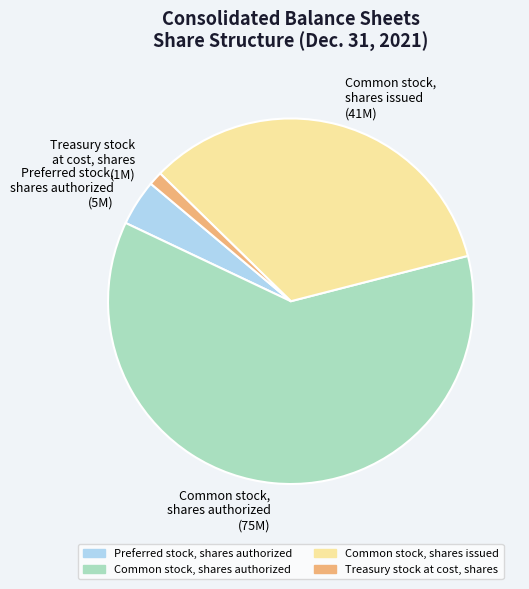

Rank the categories by value from highest to lowest.

Common stock, shares authorized, Common stock, shares issued, Preferred stock, shares authorized, Treasury stock at cost, shares